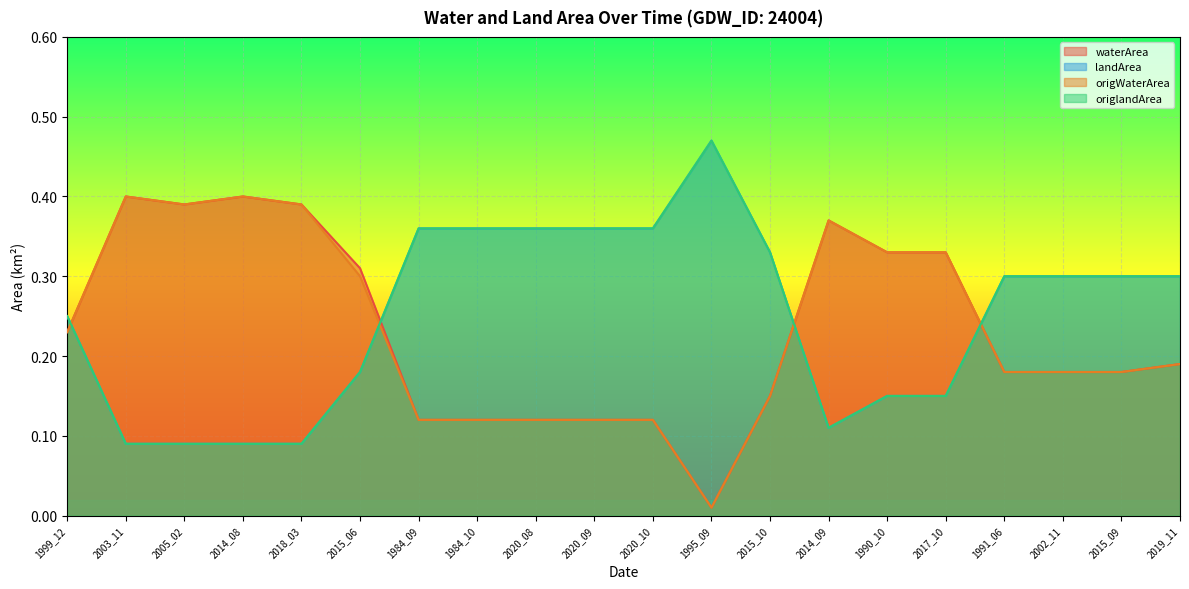

Where is waterArea nearest to the value 0?

1995_09